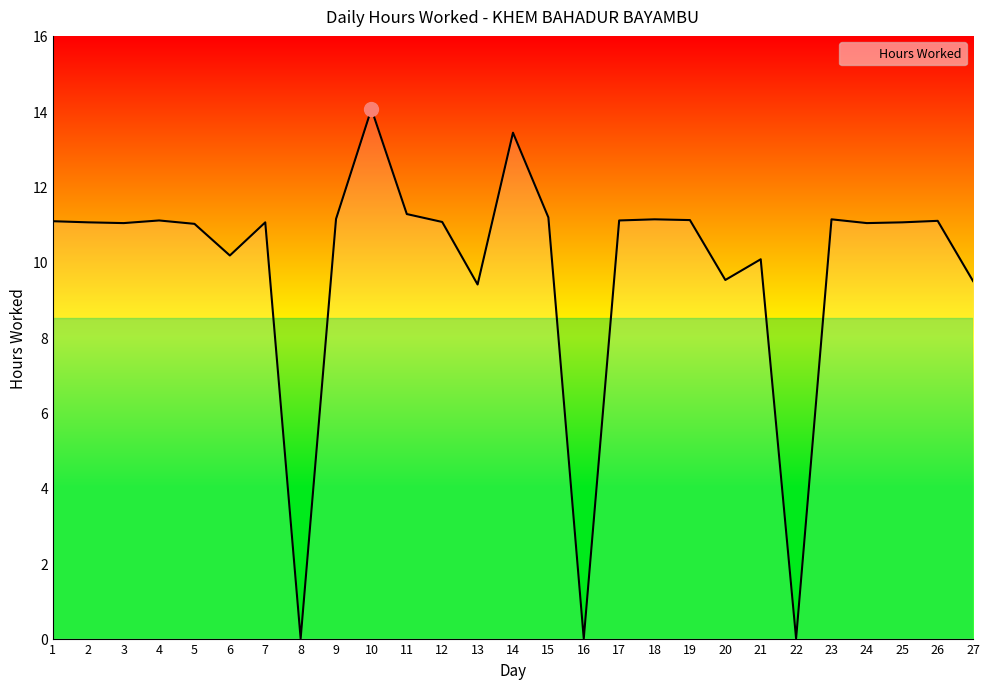

How many lines are shown in the chart?

1